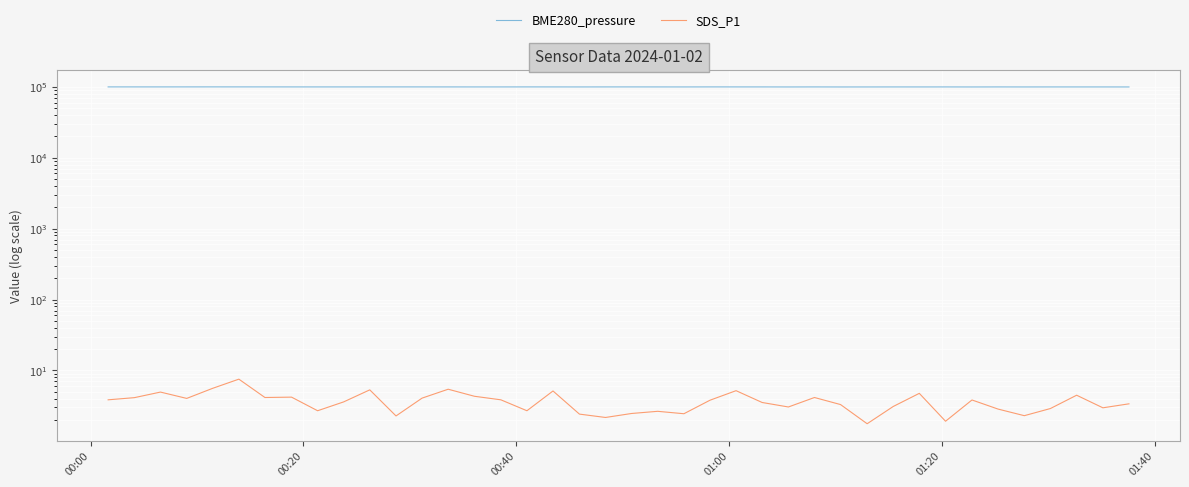

True or false: SDS_P1 and BME280_pressure cross at least once.

False